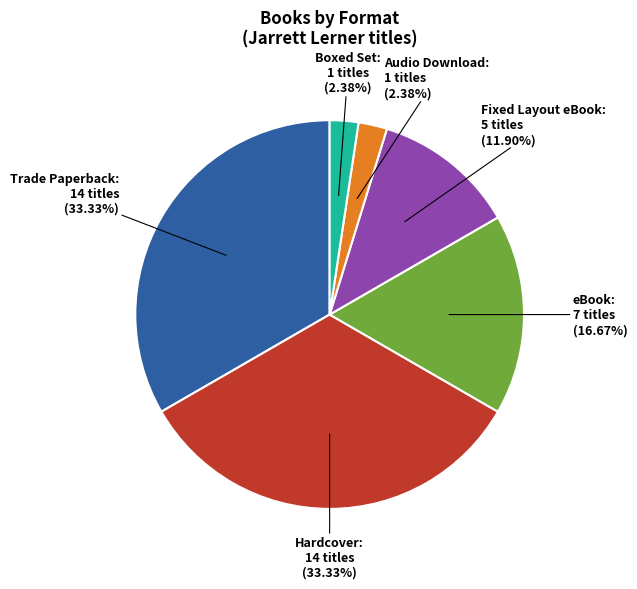

How many slices are in this pie chart?

6